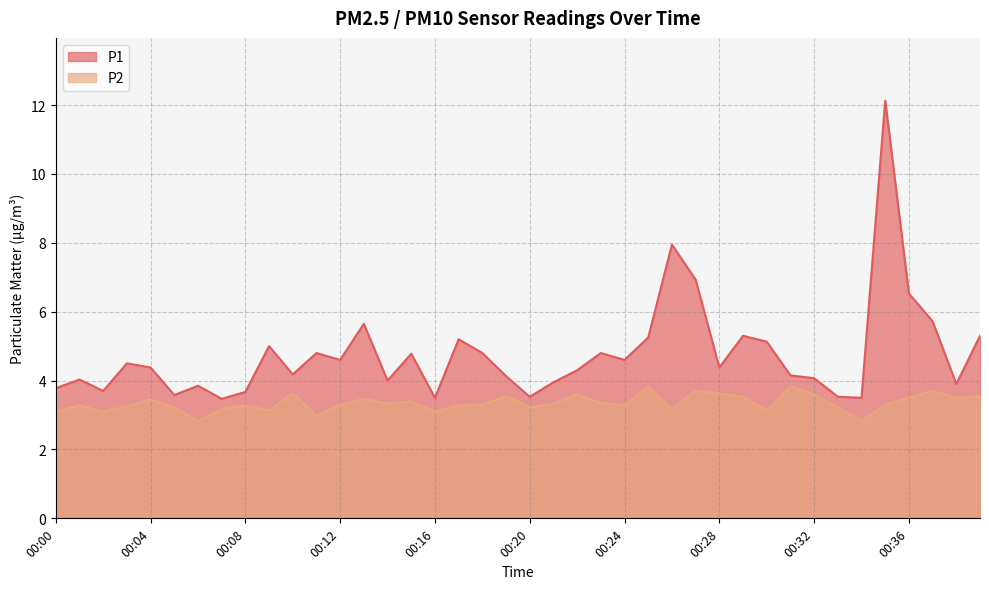

Which series changed the most between 00:05 and 00:06?

P2